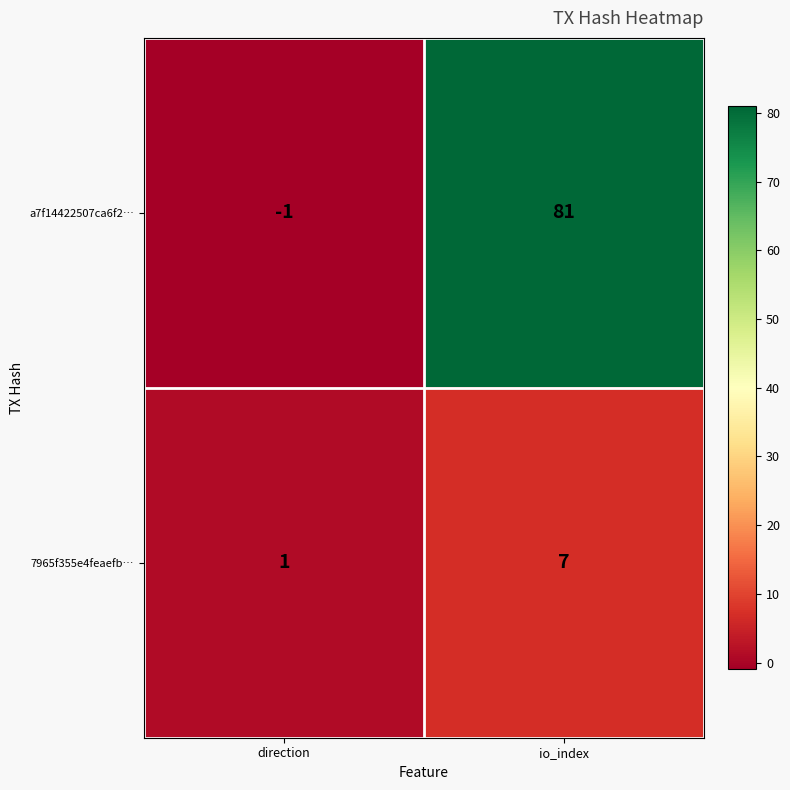

Reading left to right, what are all the values shown in this chart?

a7f14422507ca6f2…: direction=-1	io_index=81
7965f355e4feaefb…: direction=1	io_index=7